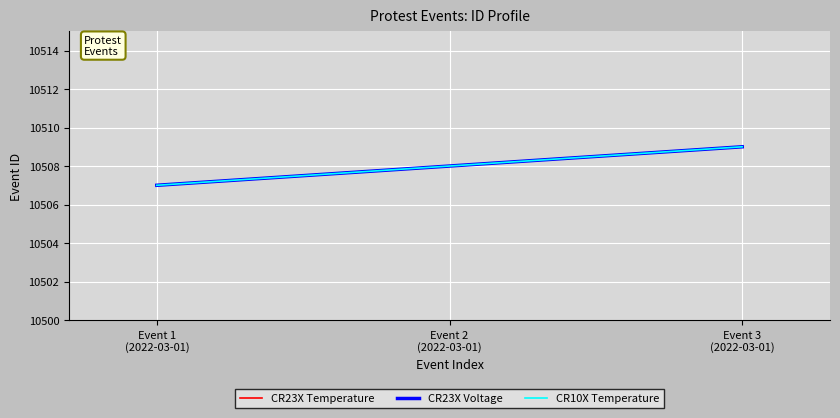

Between Event 1
(2022-03-01) and Event 2
(2022-03-01), which is larger?

Event 2
(2022-03-01)